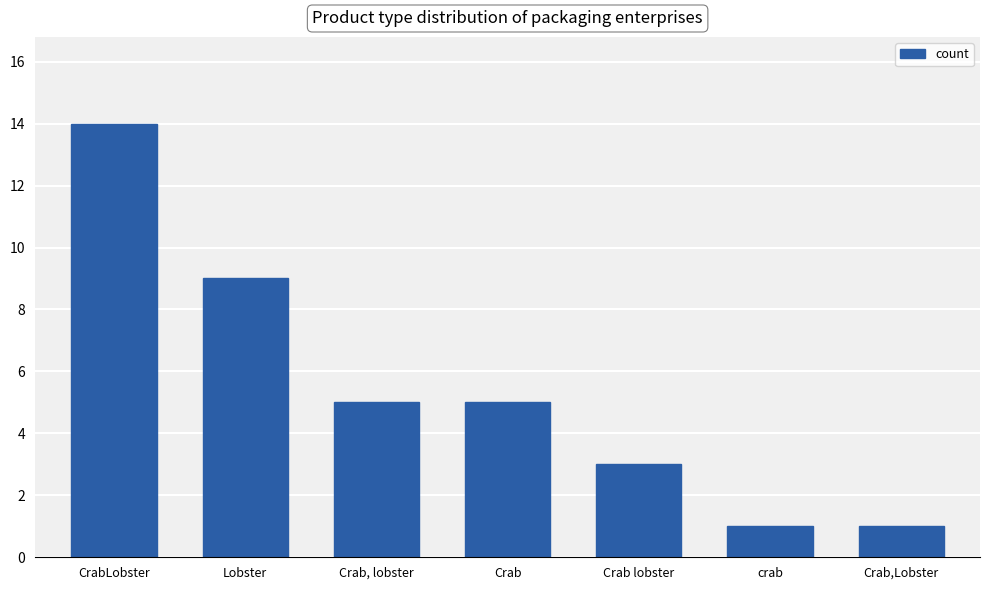

What is the smallest value displayed?

1